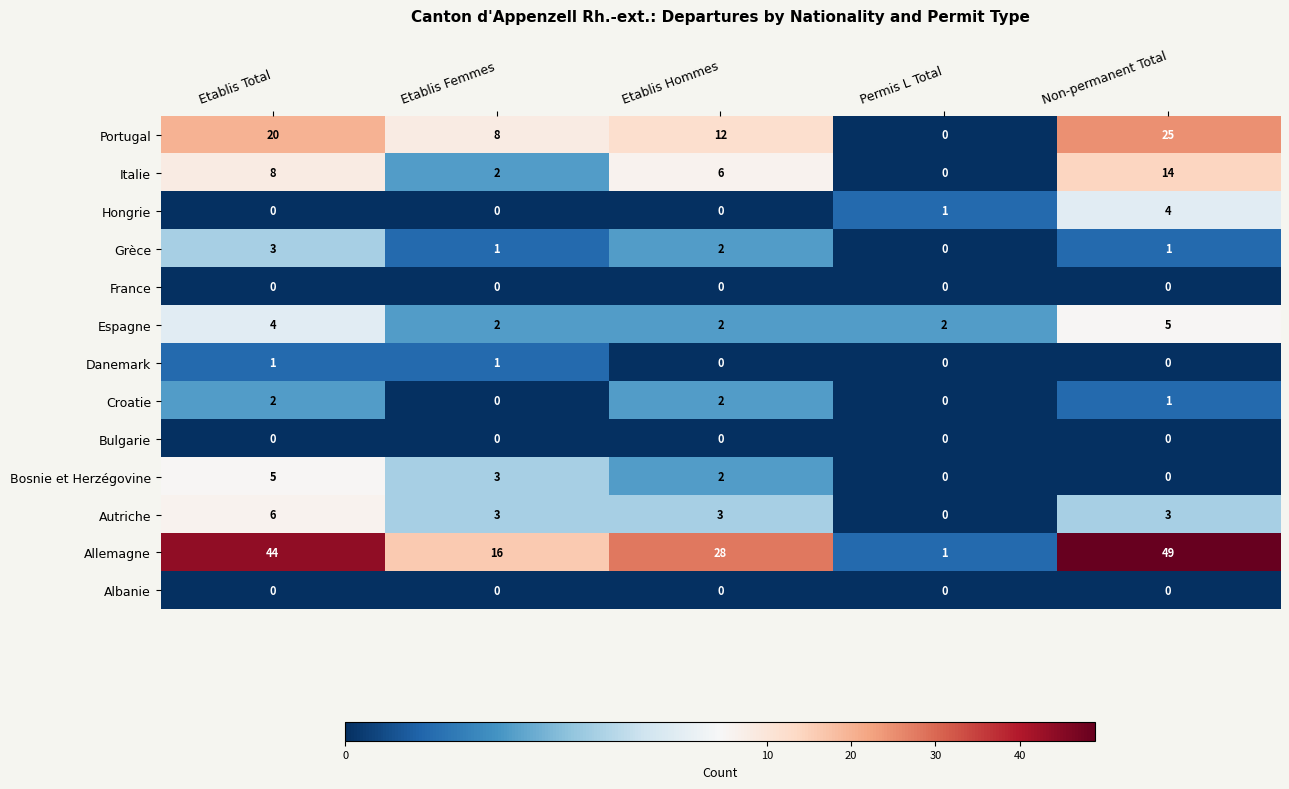

Count the number of data series in this chart.

13